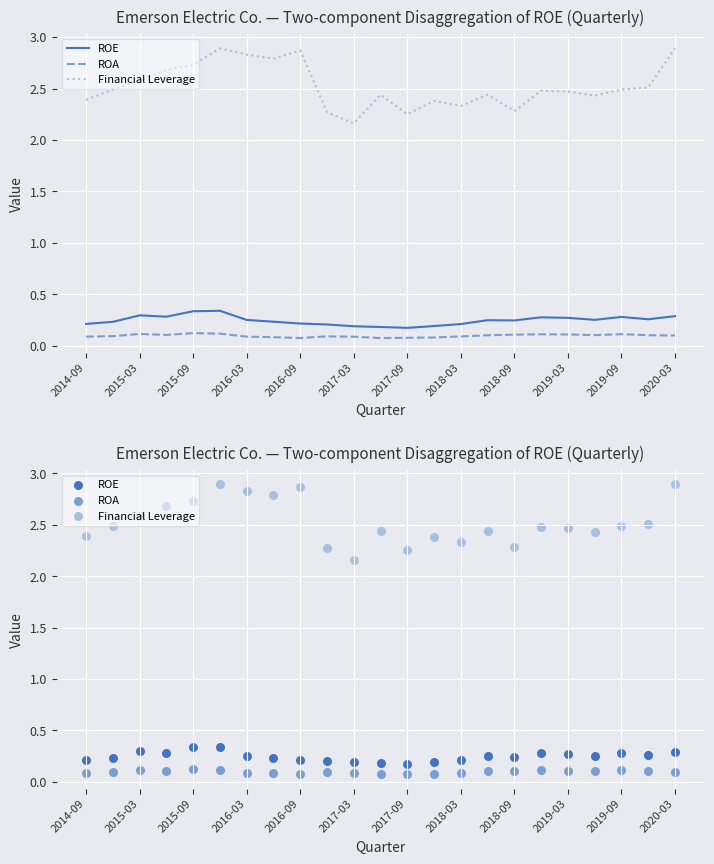

What is the total value across all series at 2015-03?

2.8